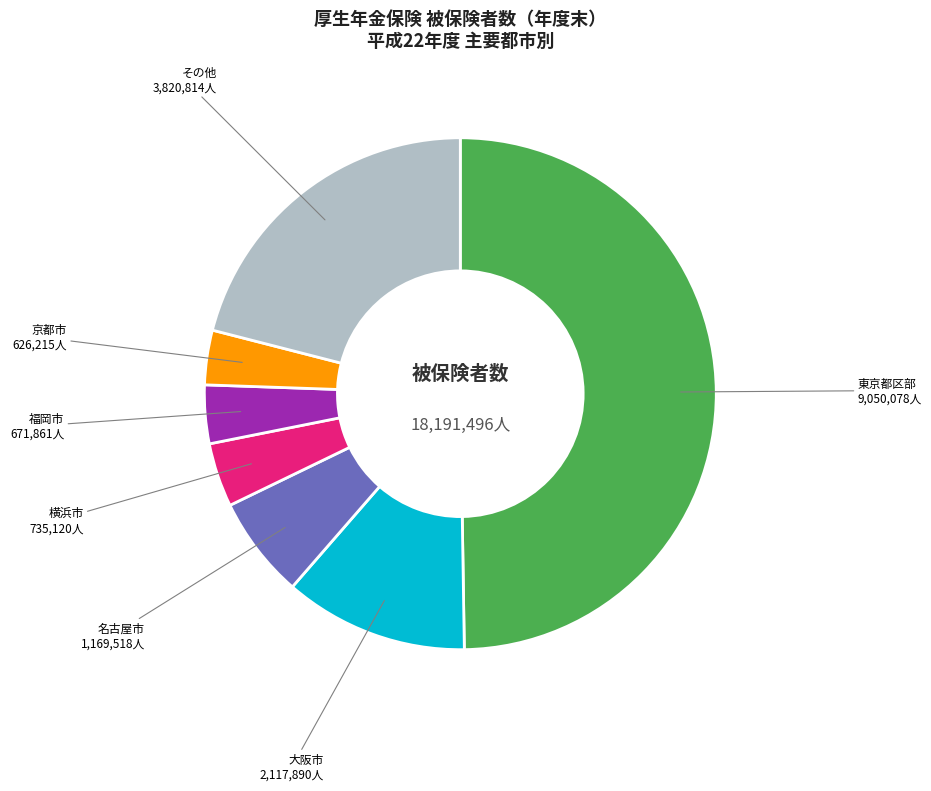

Which has a higher value, 東京都区部 or 福岡市?

東京都区部